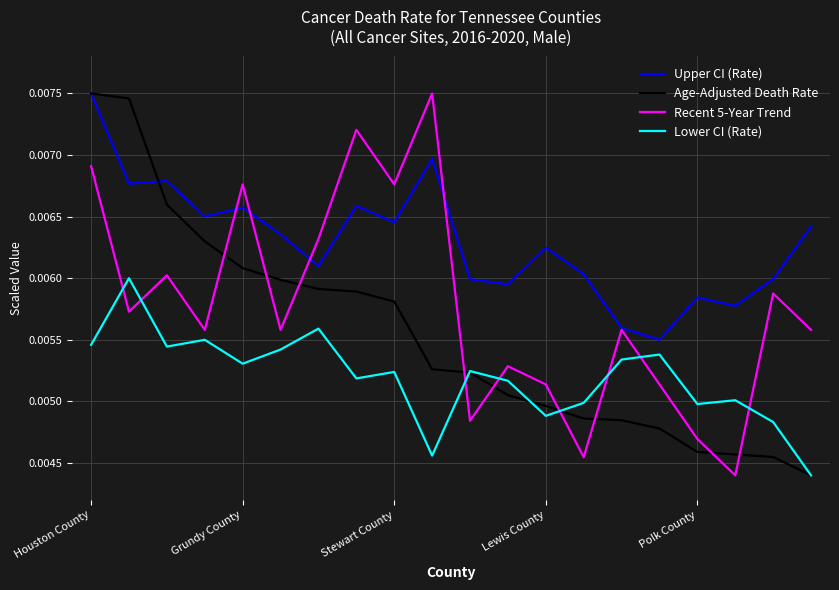

Which series has the largest total across all categories?

Upper CI (Rate)